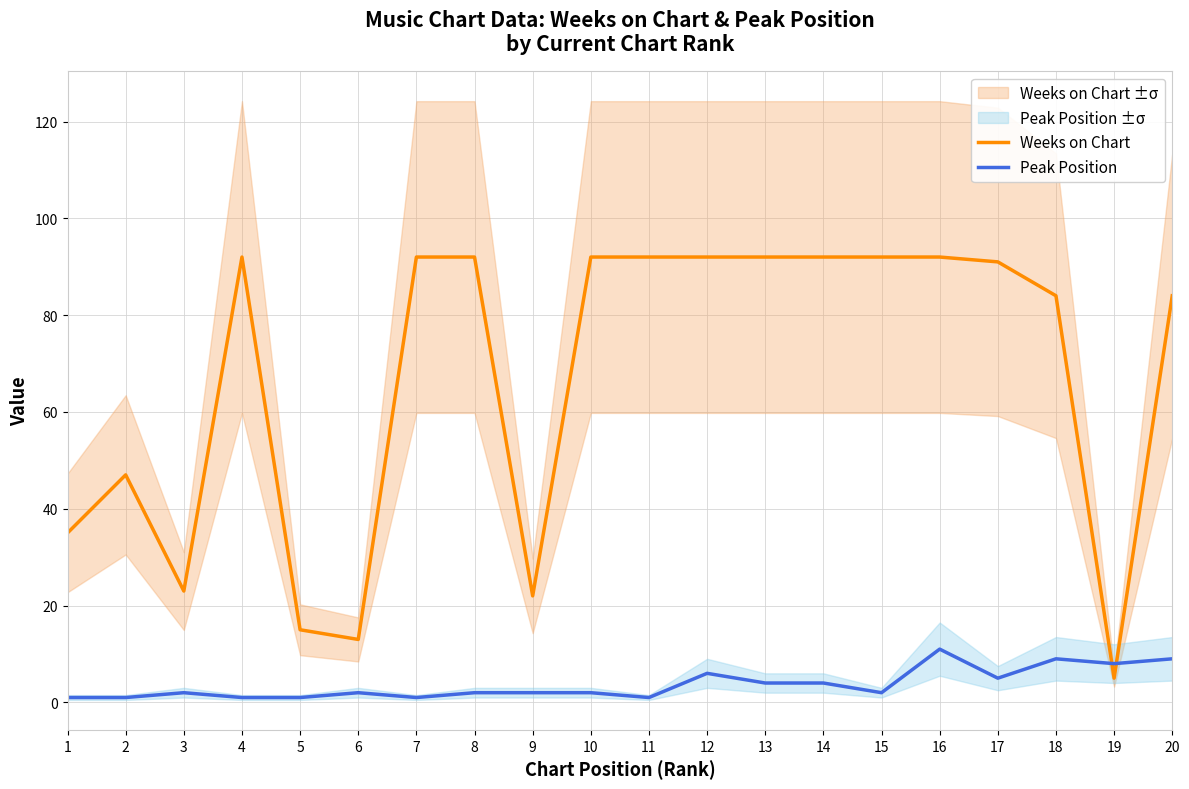

The value of Weeks on Chart at 13 is 63. True or false?

False